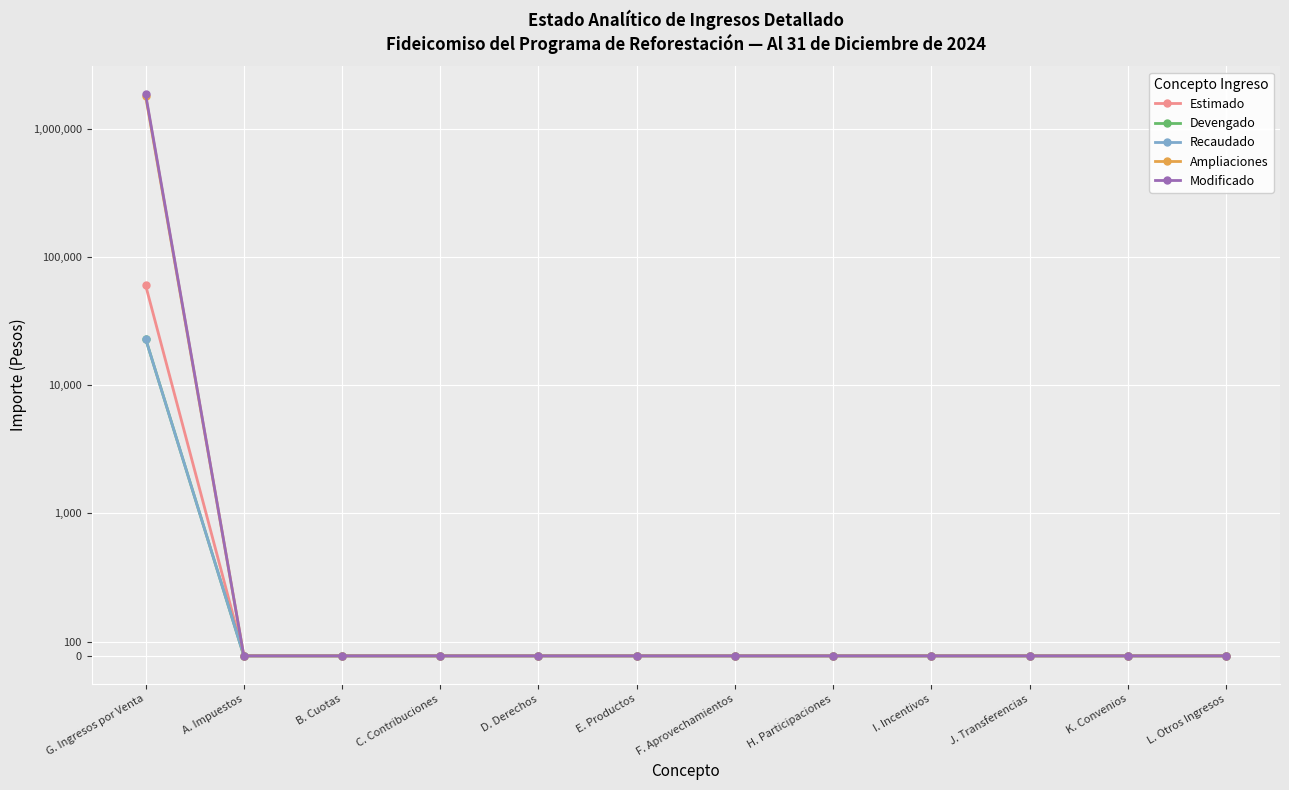

What is the maximum value shown in the chart?

1848173.9